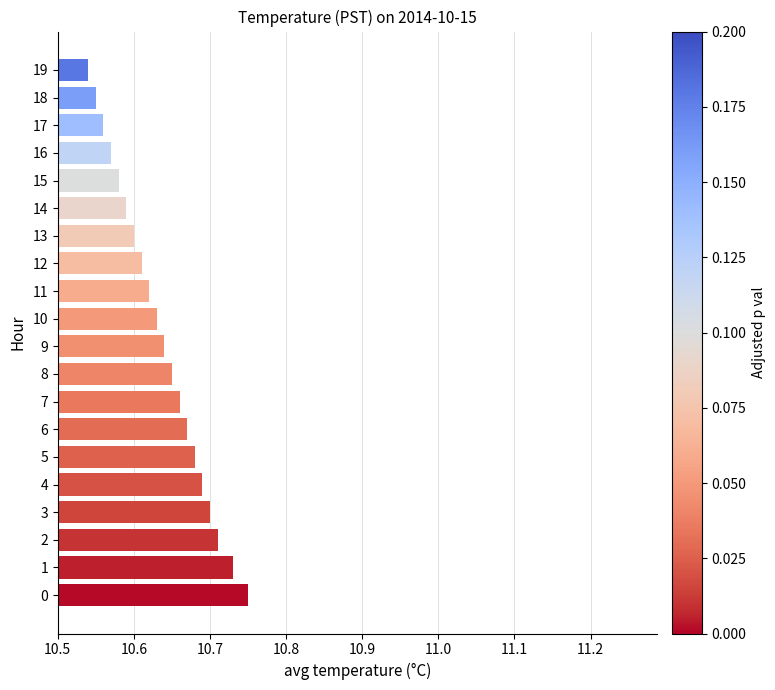

What is the ratio of the value at 14 to the value at 16?

1.0